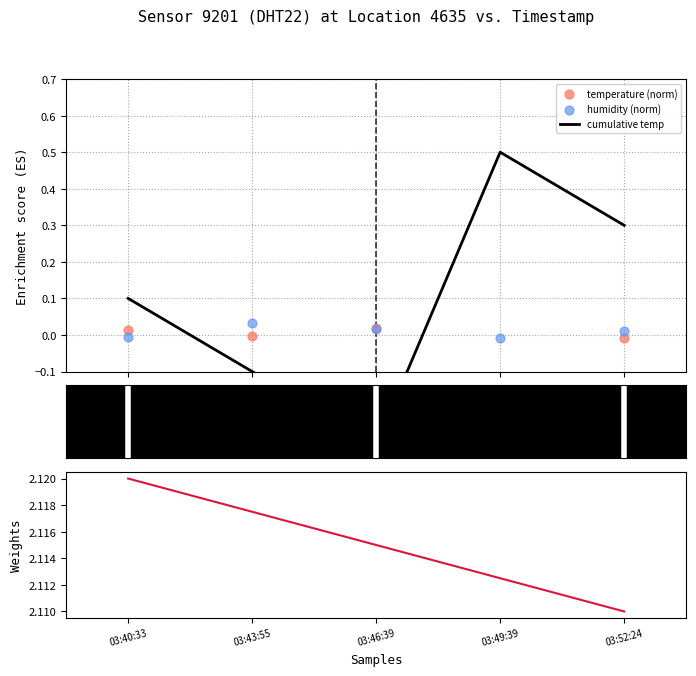

At how many categories does at least one series exceed 1?

5